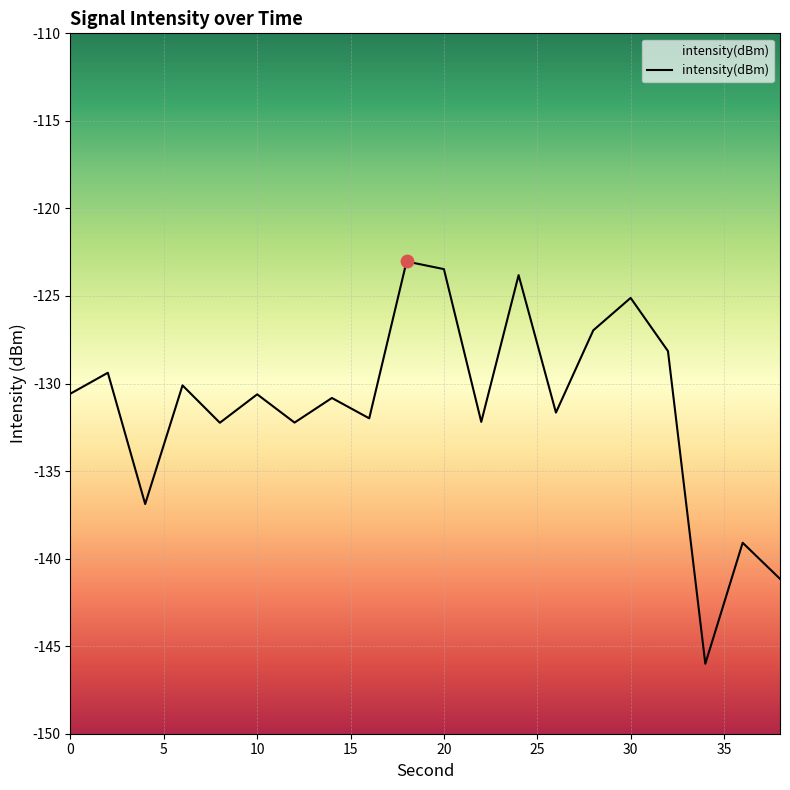

Which has a higher value, 0 or 32?

32